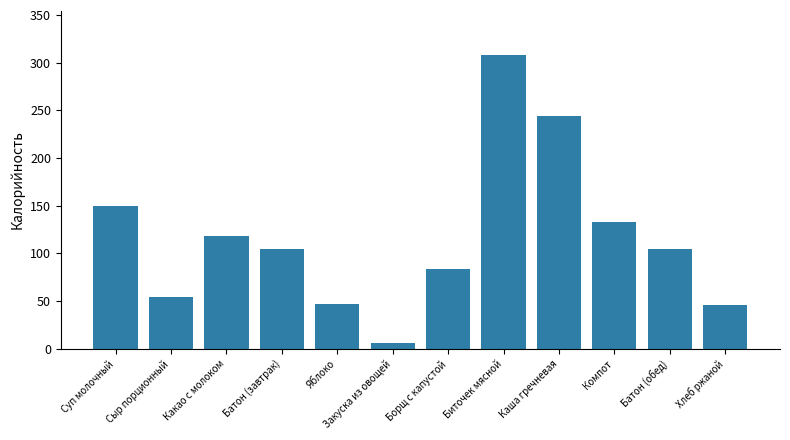

Which category has the highest value across all series?

Биточек мясной